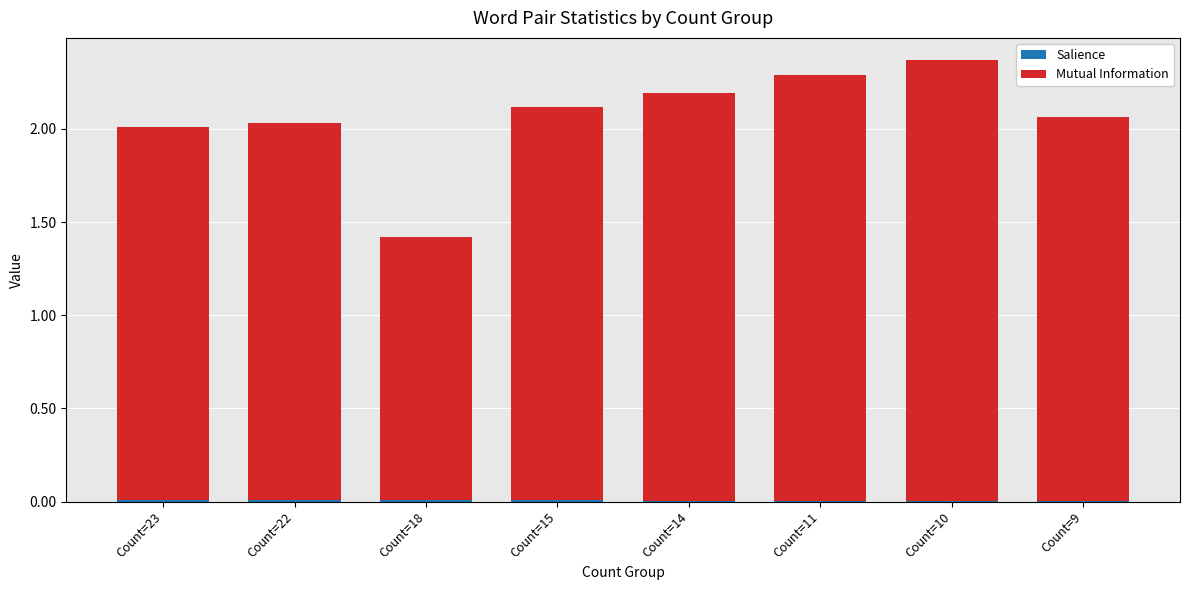

Rank the series by their average value, from lowest to highest.

Salience, Mutual Information